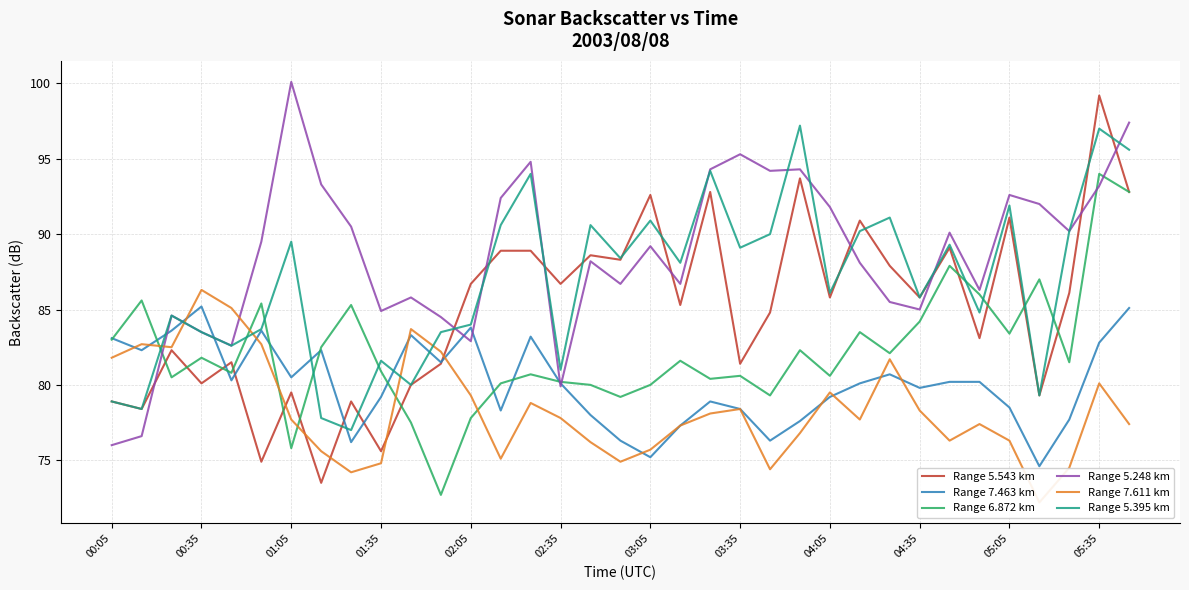

What is the smallest value displayed?

72.2